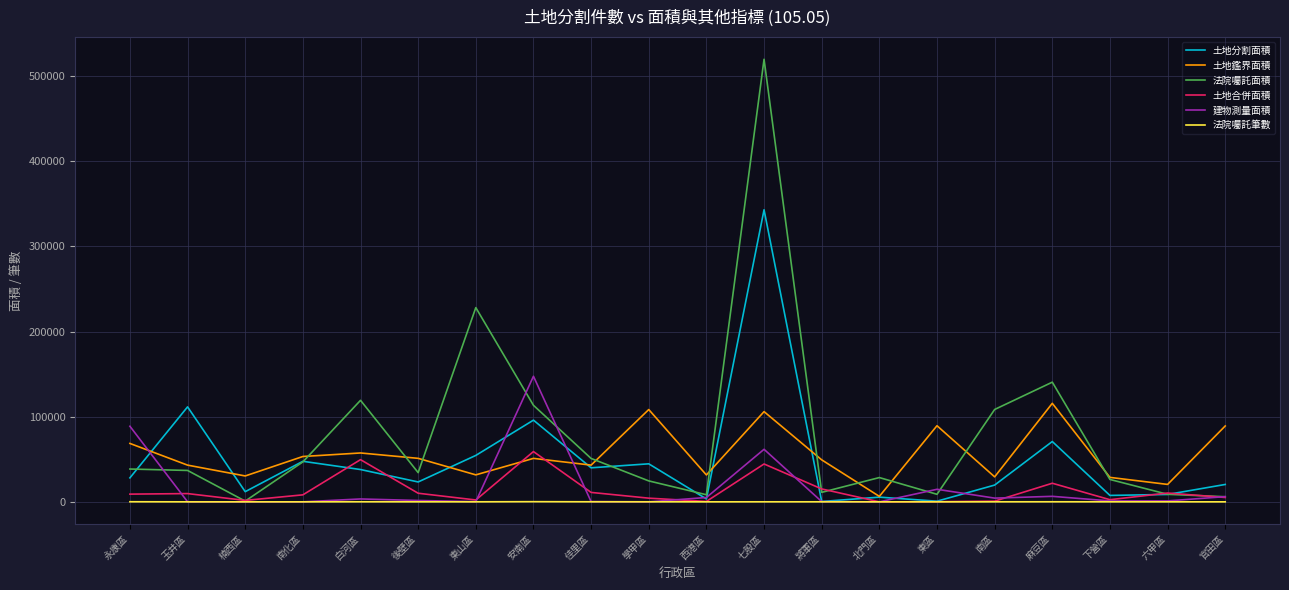

Between which two adjacent categories do 土地鑑界面積 and 法院囑託面積 first intersect?

南化區 and 白河區